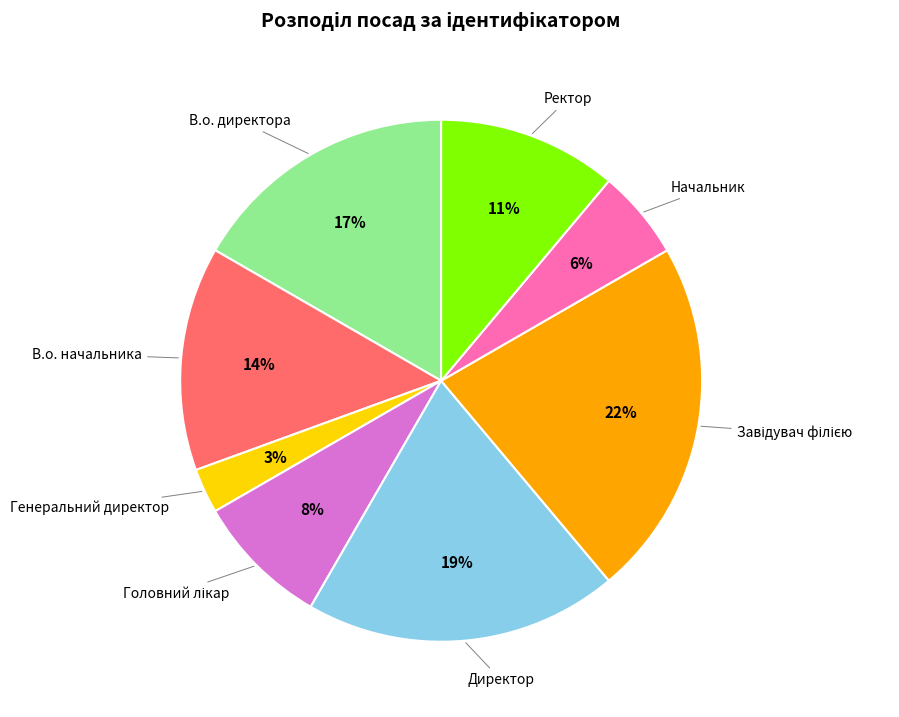

Is there a majority slice in this chart?

No